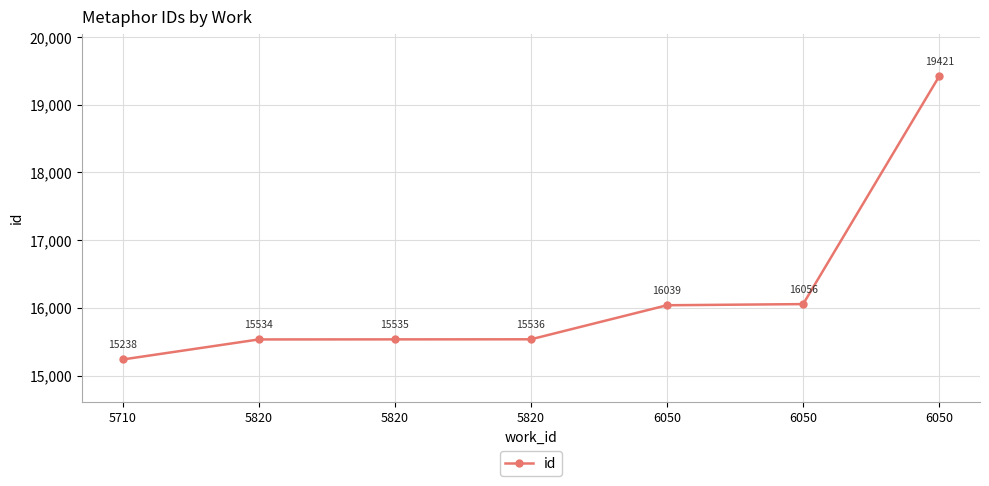

How many lines are shown in the chart?

1